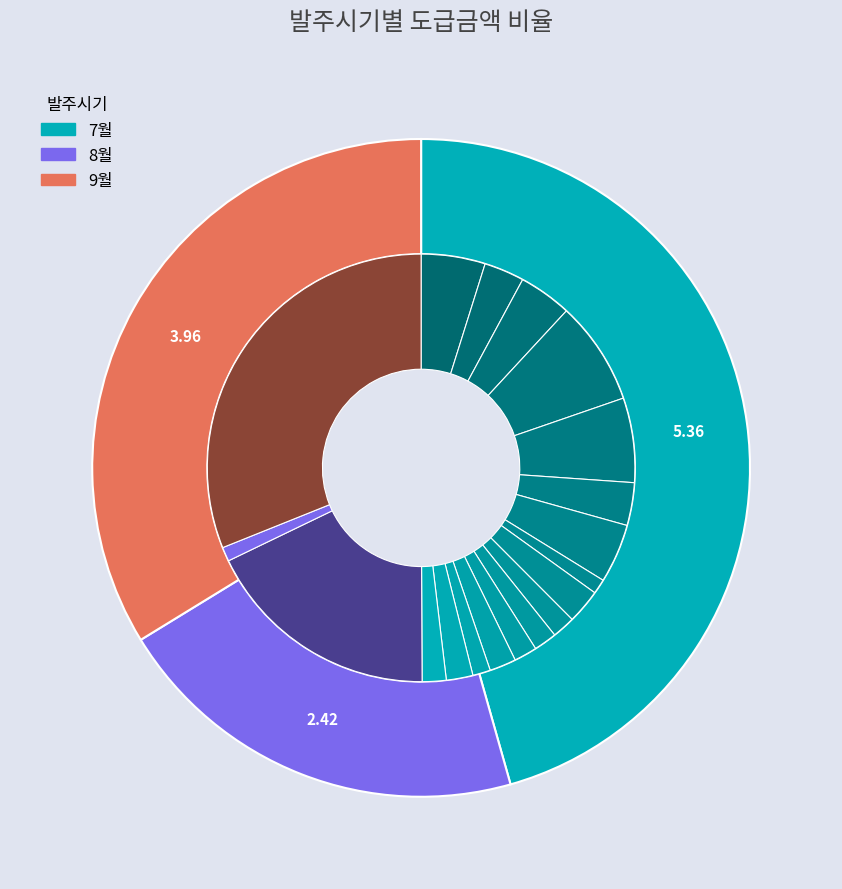

Is there a majority slice in this chart?

No